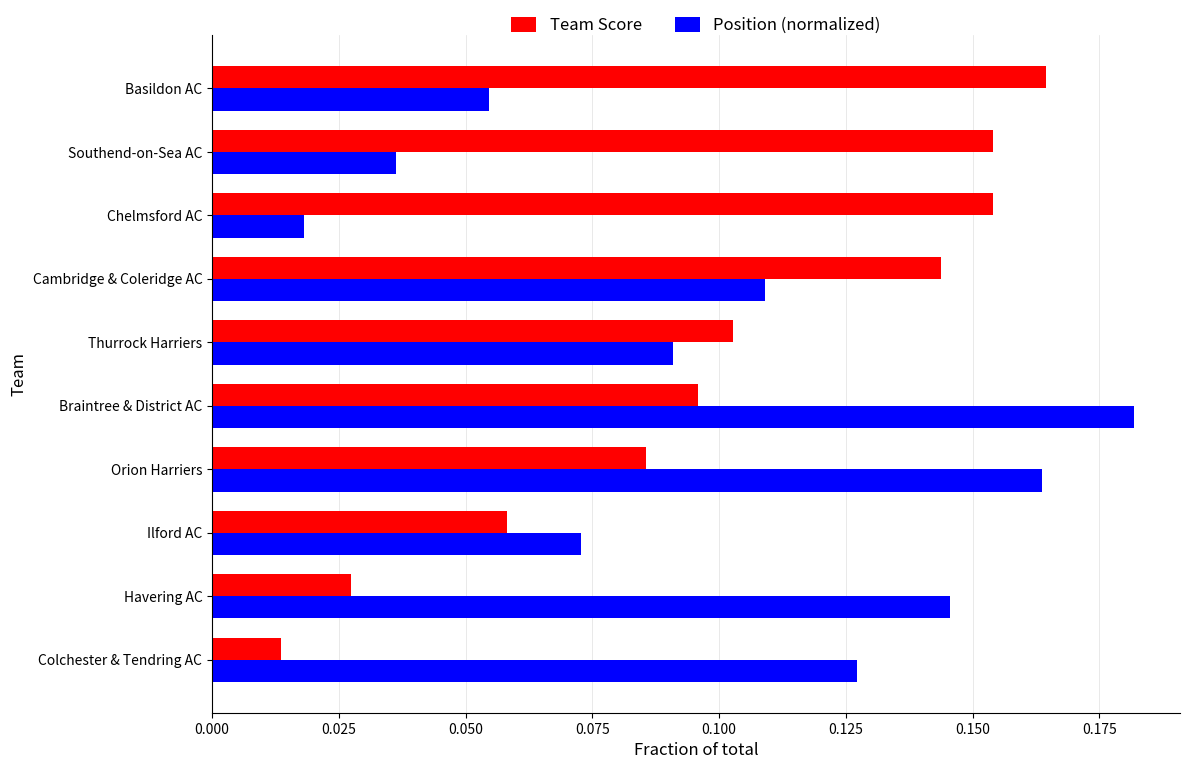

Between Braintree & District AC and Southend-on-Sea AC, which series saw the biggest shift?

Position (normalized)